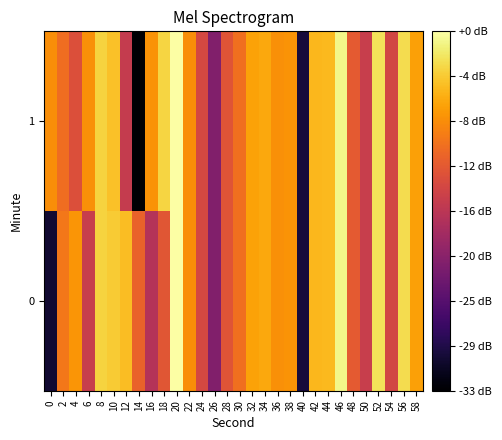

Rank the series by their maximum value, from lowest to highest.

row_0, row_1